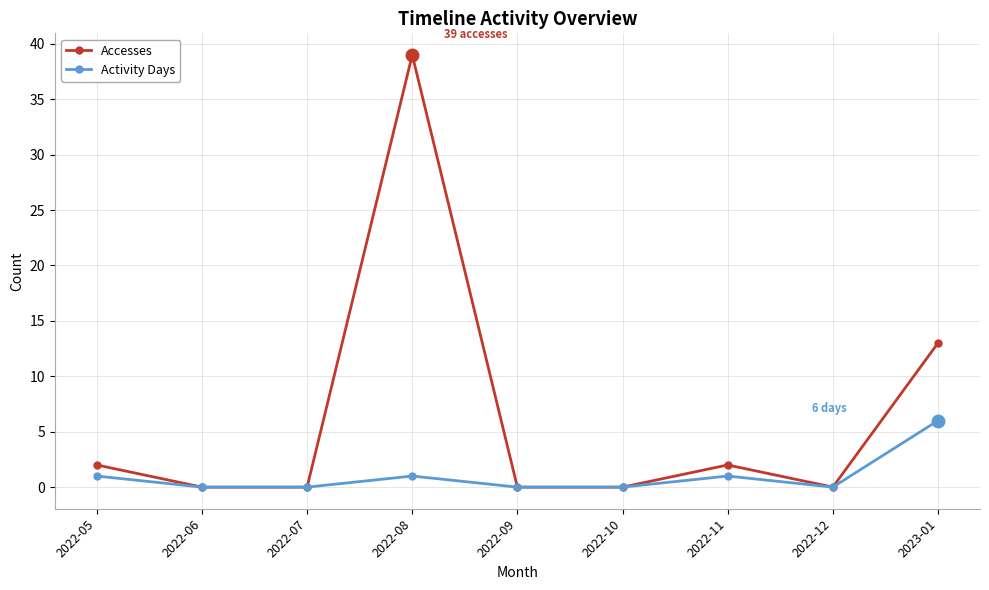

At which category is the sum across all series the highest?

2022-08